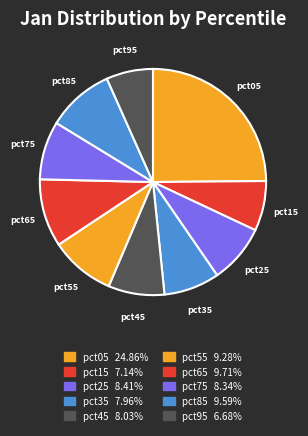

What is the ratio of the value at pct15 to the value at pct65?

0.7